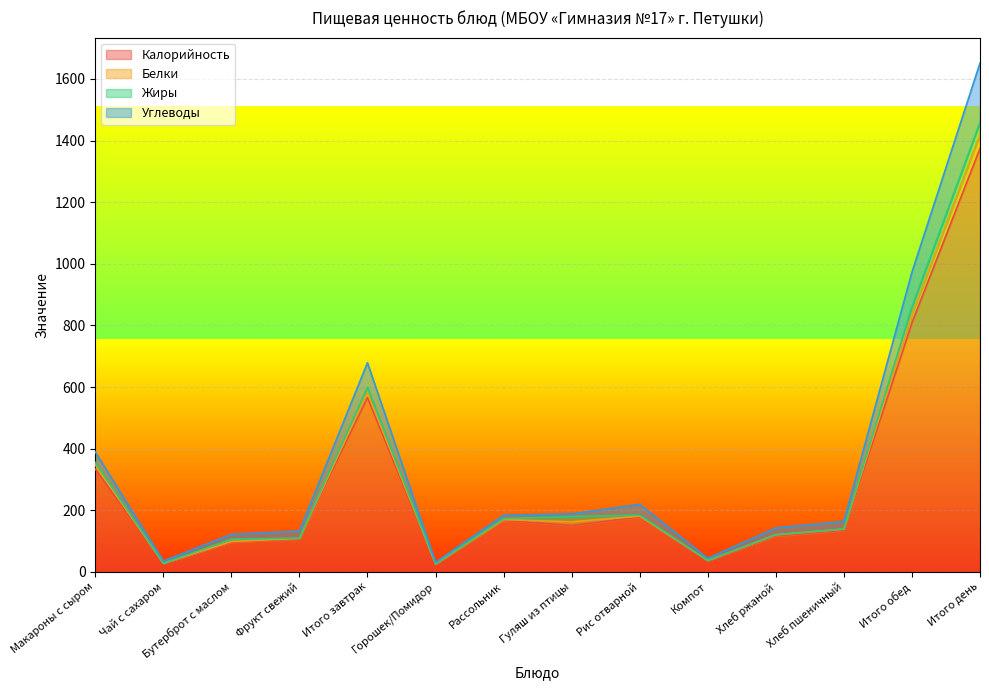

True or false: Белки has more than 0 points higher than both neighbors.

True